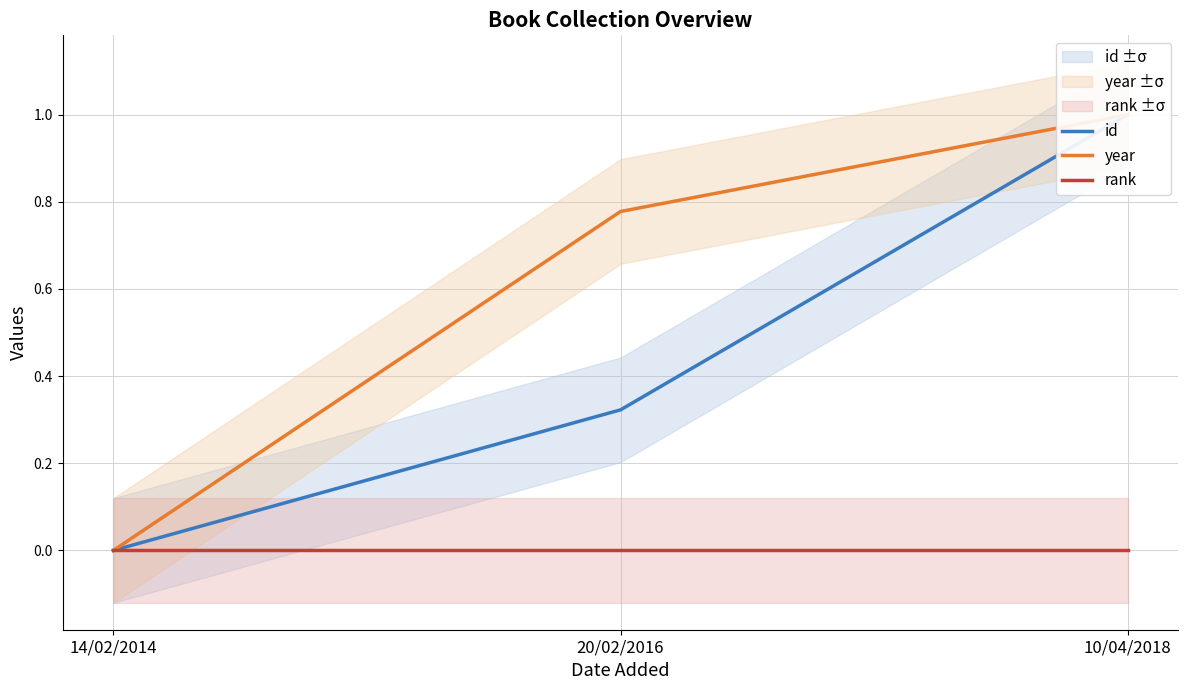

How many data points does each series have?

3